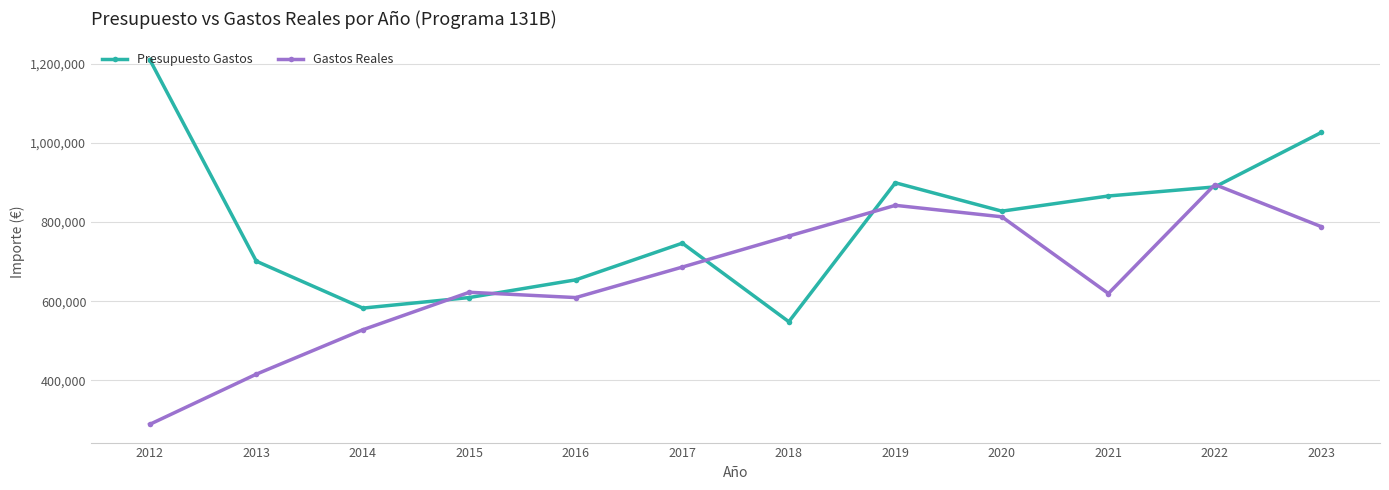

What are all the series names shown in the legend?

Presupuesto Gastos, Gastos Reales